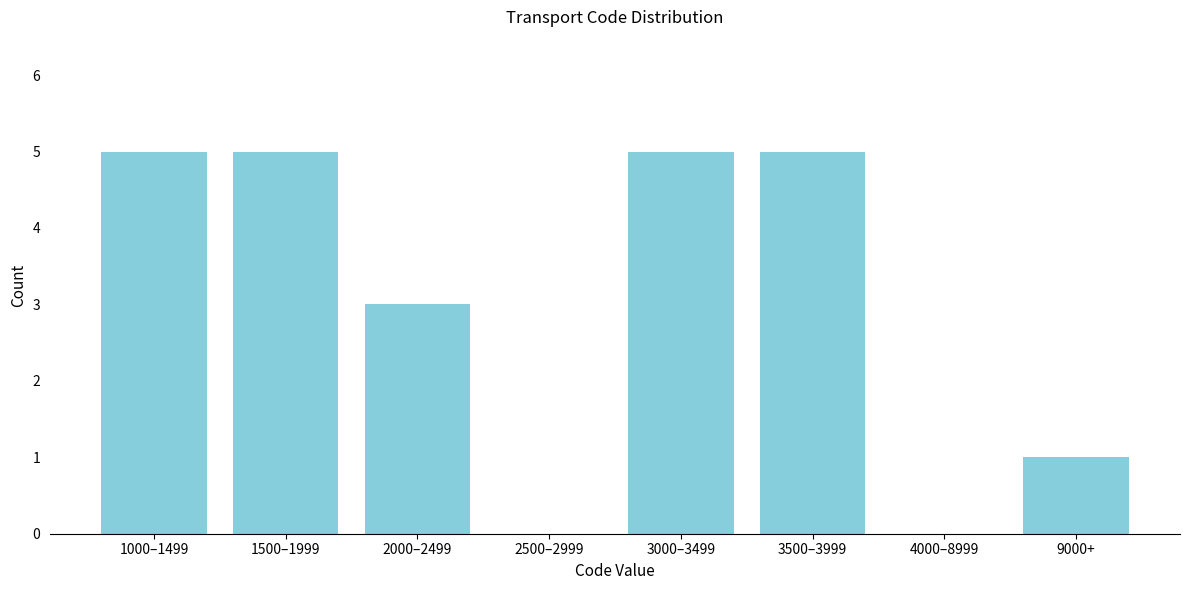

Reading right to left, transcribe all the data shown in this chart.

9000+=1	4000–8999=0	3500–3999=5	3000–3499=5	2500–2999=0	2000–2499=3	1500–1999=5	1000–1499=5